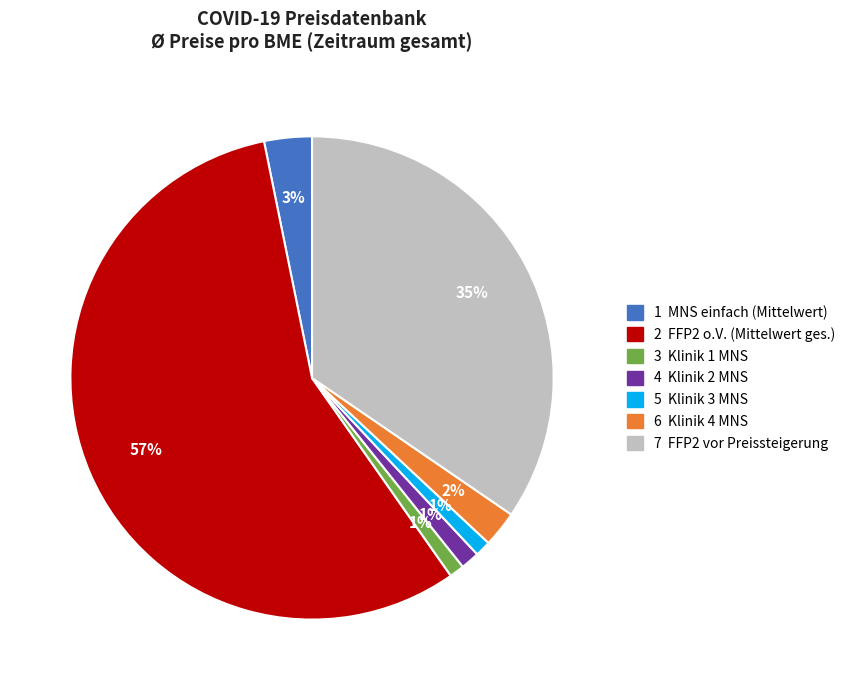

To the nearest percent, what is the average slice percentage?

14%